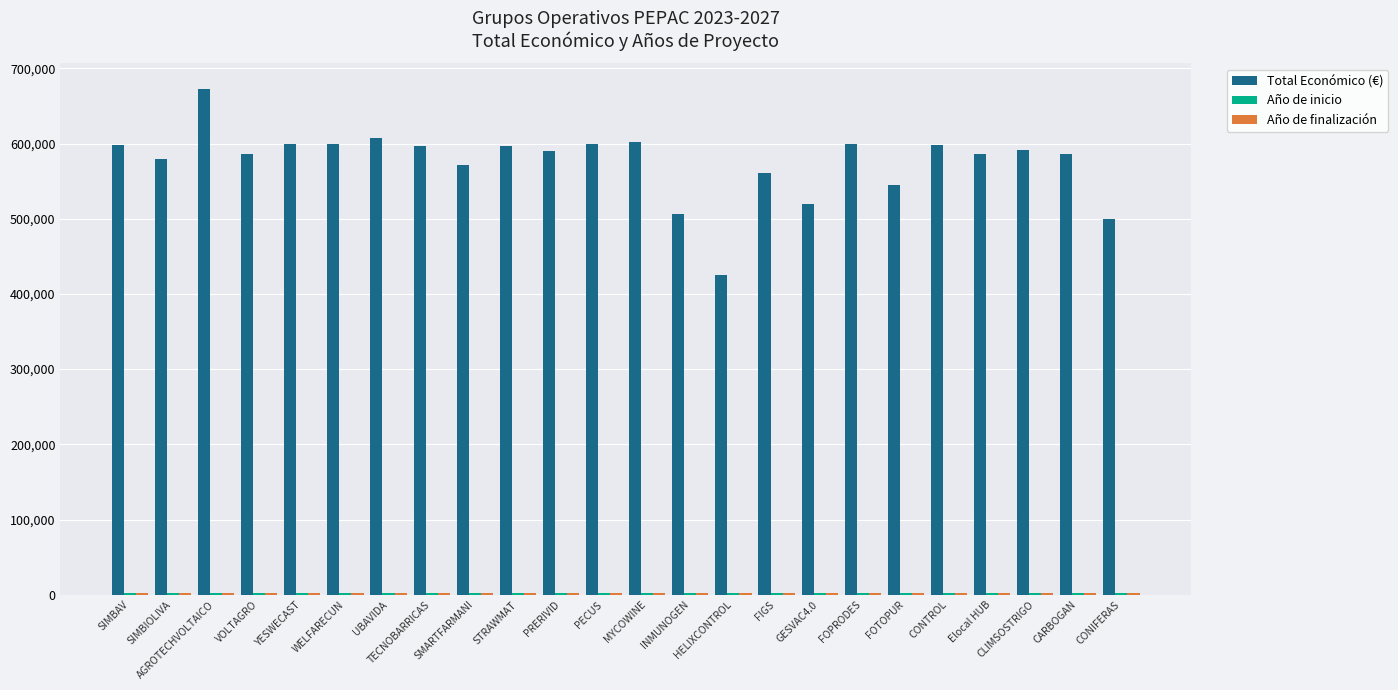

Which series has the largest total across all categories?

Total Económico (€)